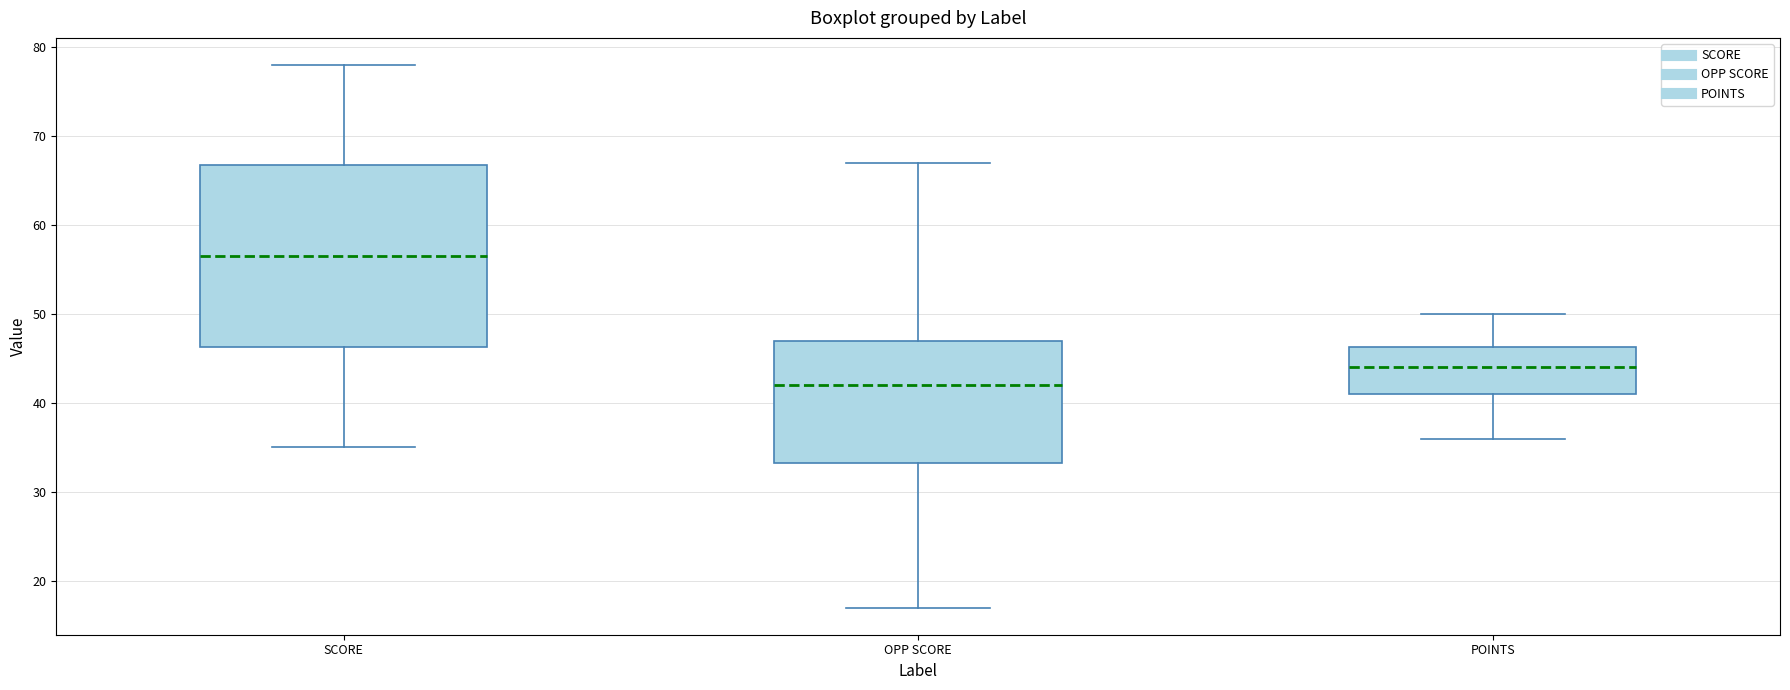

Reading left to right, read every box against the y-axis: the position of its median line, the range the box covers, and the ends of its whiskers. The values are not printed on the chart, so give them approximately, as read against the axis.

SCORE: median 57, box 46 to 67, whiskers 35 to 78
OPP SCORE: median 42, box 33 to 47, whiskers 17 to 67
POINTS: median 44, box 41 to 46, whiskers 36 to 50